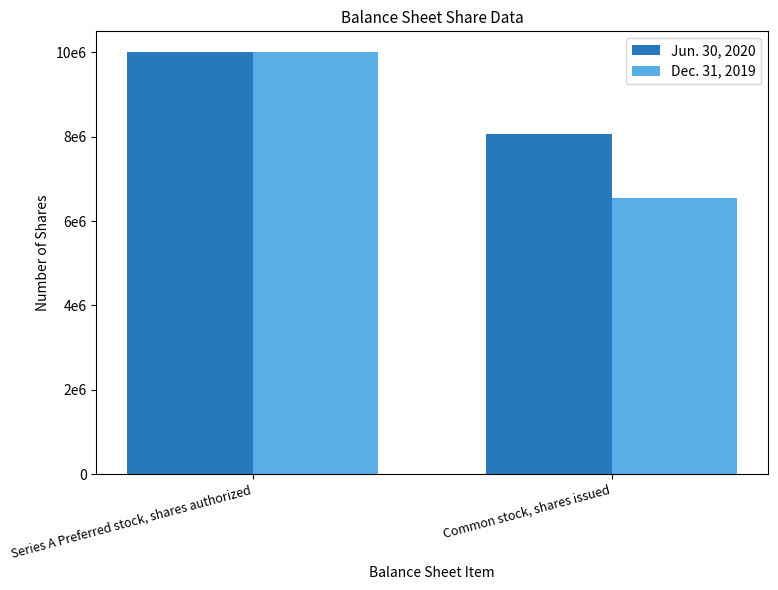

What is the difference between the highest and lowest values at Common stock, shares issued?

1522922